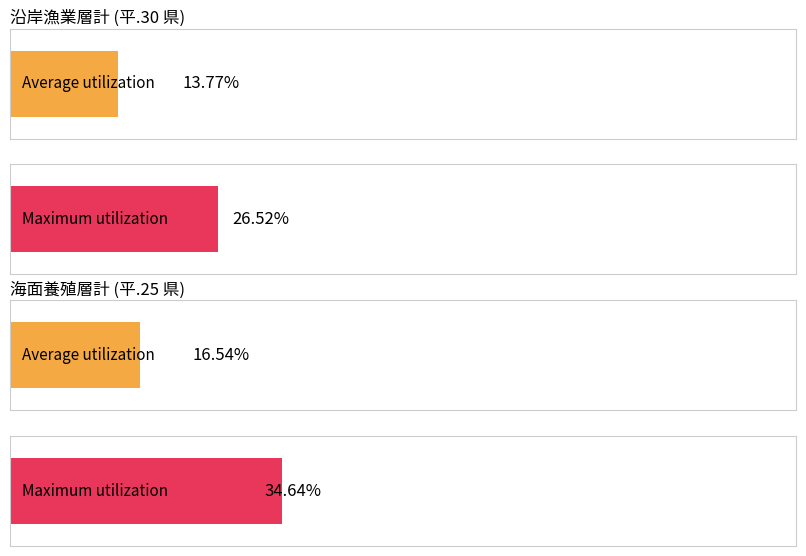

Reading right to left, what are all the values shown in this chart?

Average utilization: 16.5	13.8
Maximum utilization: 34.6	26.5